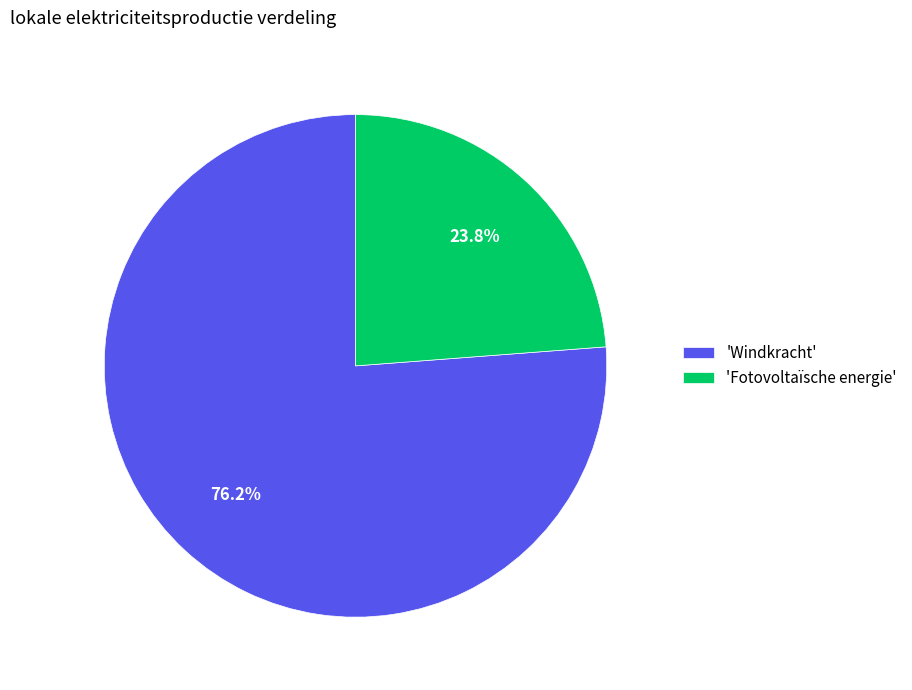

What percentage is NOT represented by 'Windkracht'?

23.8%